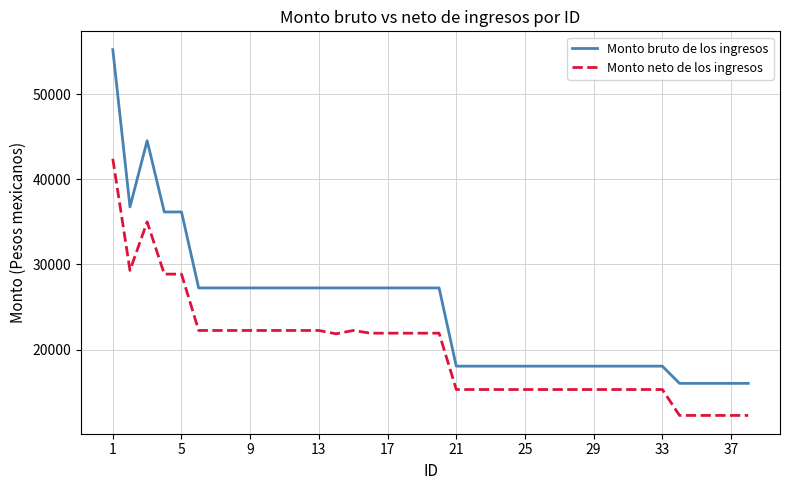

True or false: Monto bruto de los ingresos and Monto neto de los ingresos intersect in this chart.

False